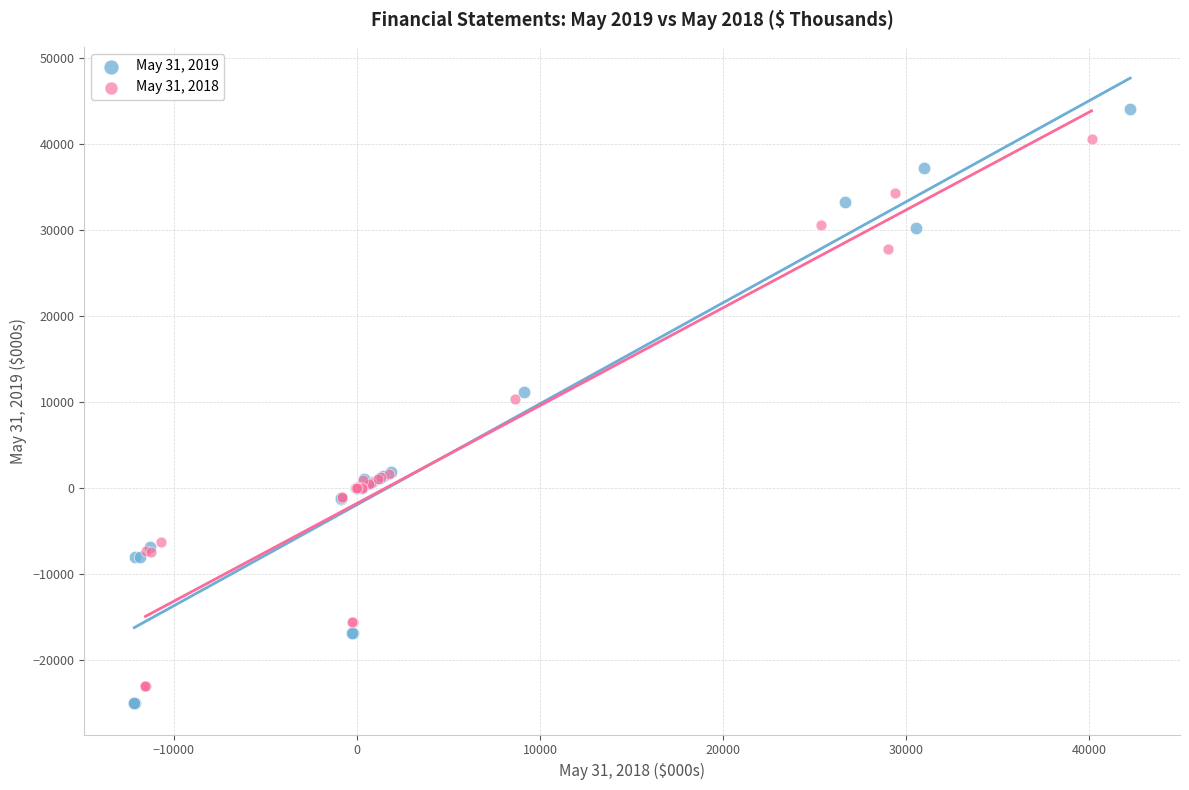

Which series has the widest spread of Y values?

May 31, 2019